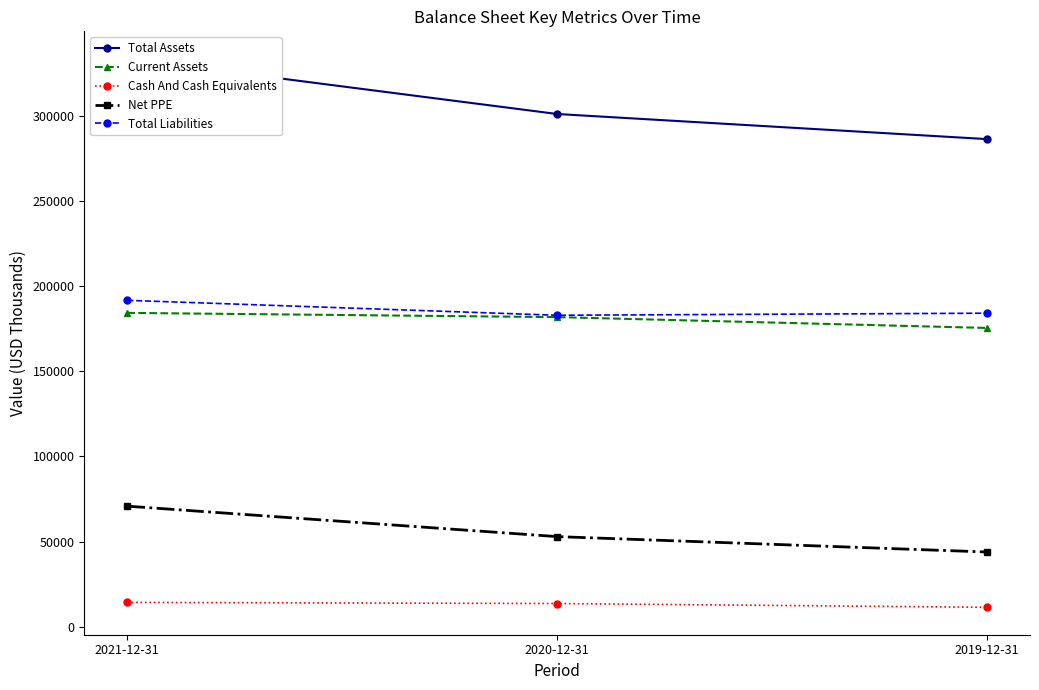

Reading left to right, transcribe all the data shown in this chart.

Total Assets: 2021-12-31=333779	2020-12-31=301311	2019-12-31=286556
Current Assets: 2021-12-31=184406	2020-12-31=181915	2019-12-31=175552
Cash And Cash Equivalents: 2021-12-31=14224	2020-12-31=13576	2019-12-31=11356
Net PPE: 2021-12-31=70803	2020-12-31=52904	2019-12-31=43856
Total Liabilities: 2021-12-31=191791	2020-12-31=183007	2019-12-31=184226